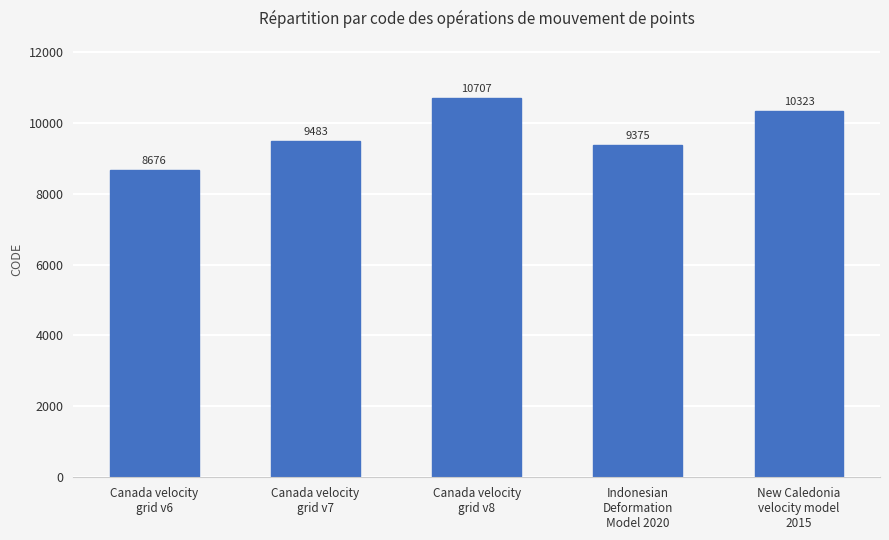

Count the number of categories in the chart.

5